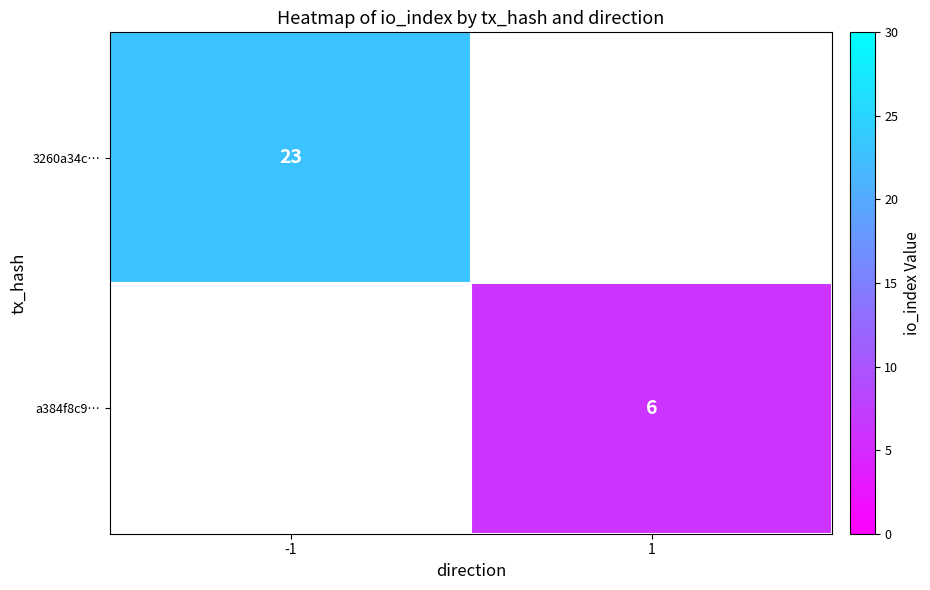

What is the greatest value displayed?

23.0